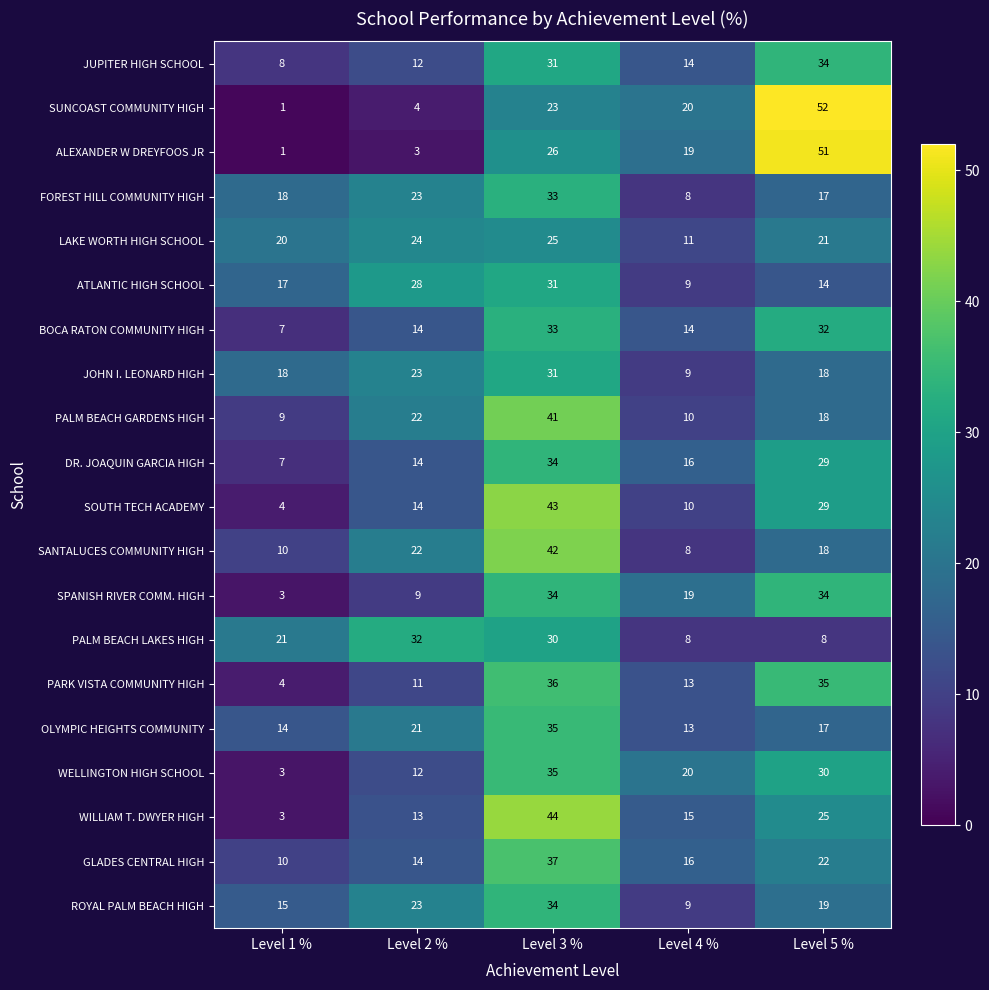

Is it true that ROYAL PALM BEACH HIGH equals 19 at Level 5 %?

True